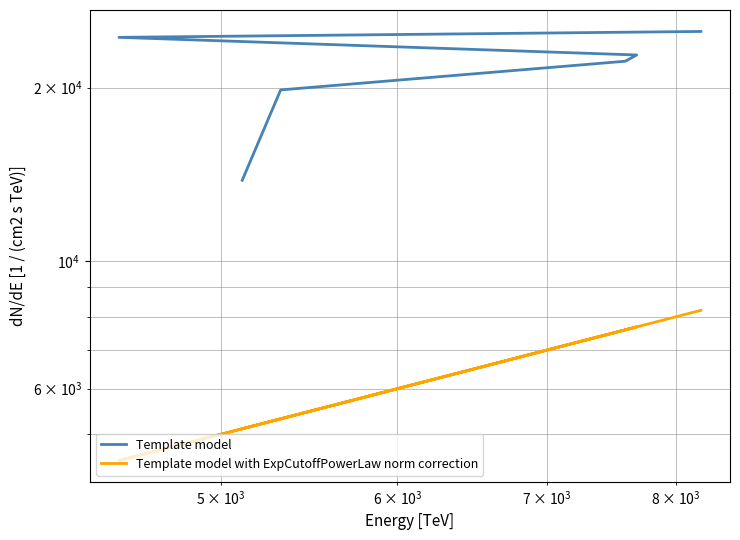

What is the highest value of the Template model series?

25043